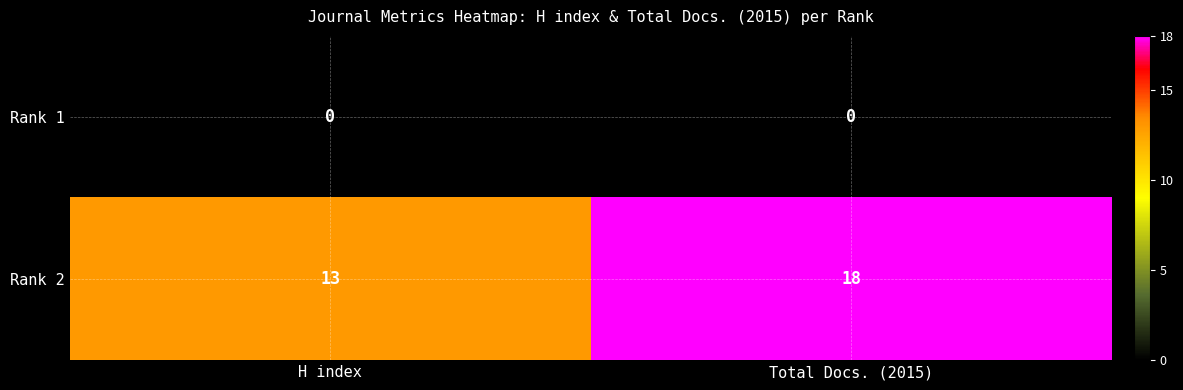

What is the sum of all Rank 2 values?

31